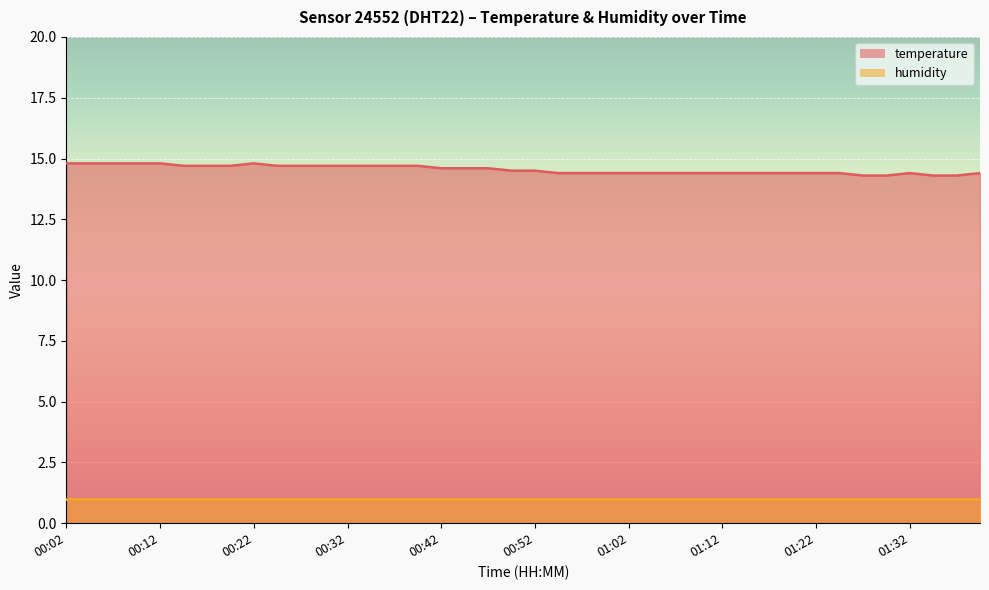

Count the number of categories in the chart.

40